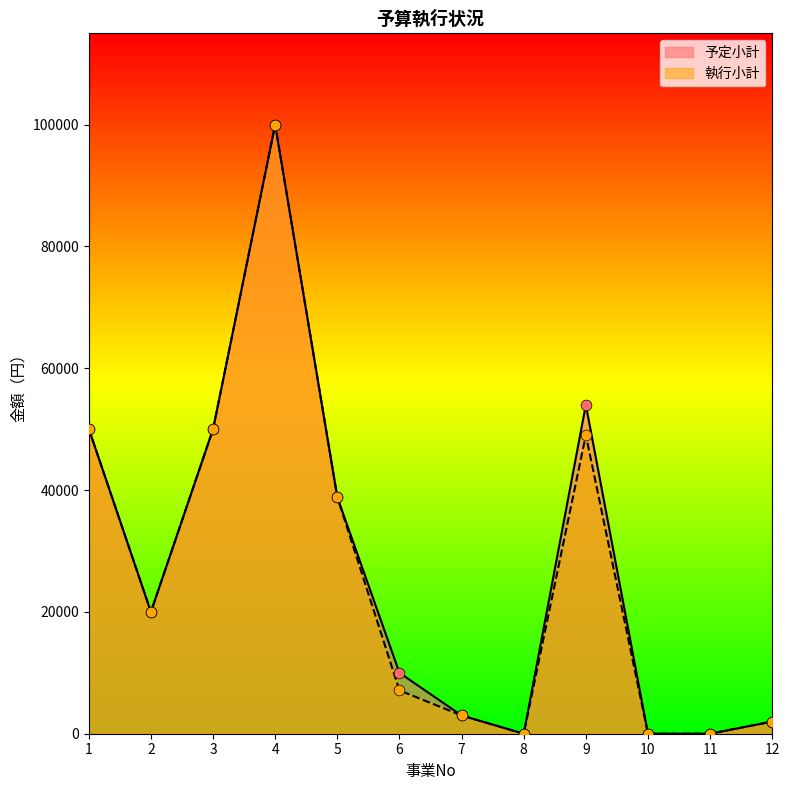

At which category is the sum across all series the highest?

4